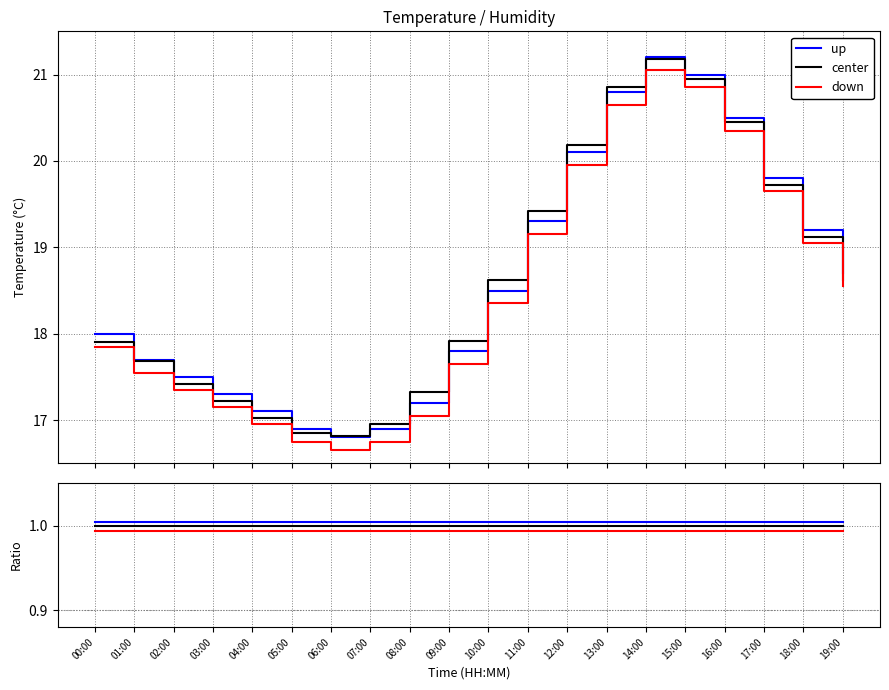

Is it true that center equals 1.0 at 14:00?

True